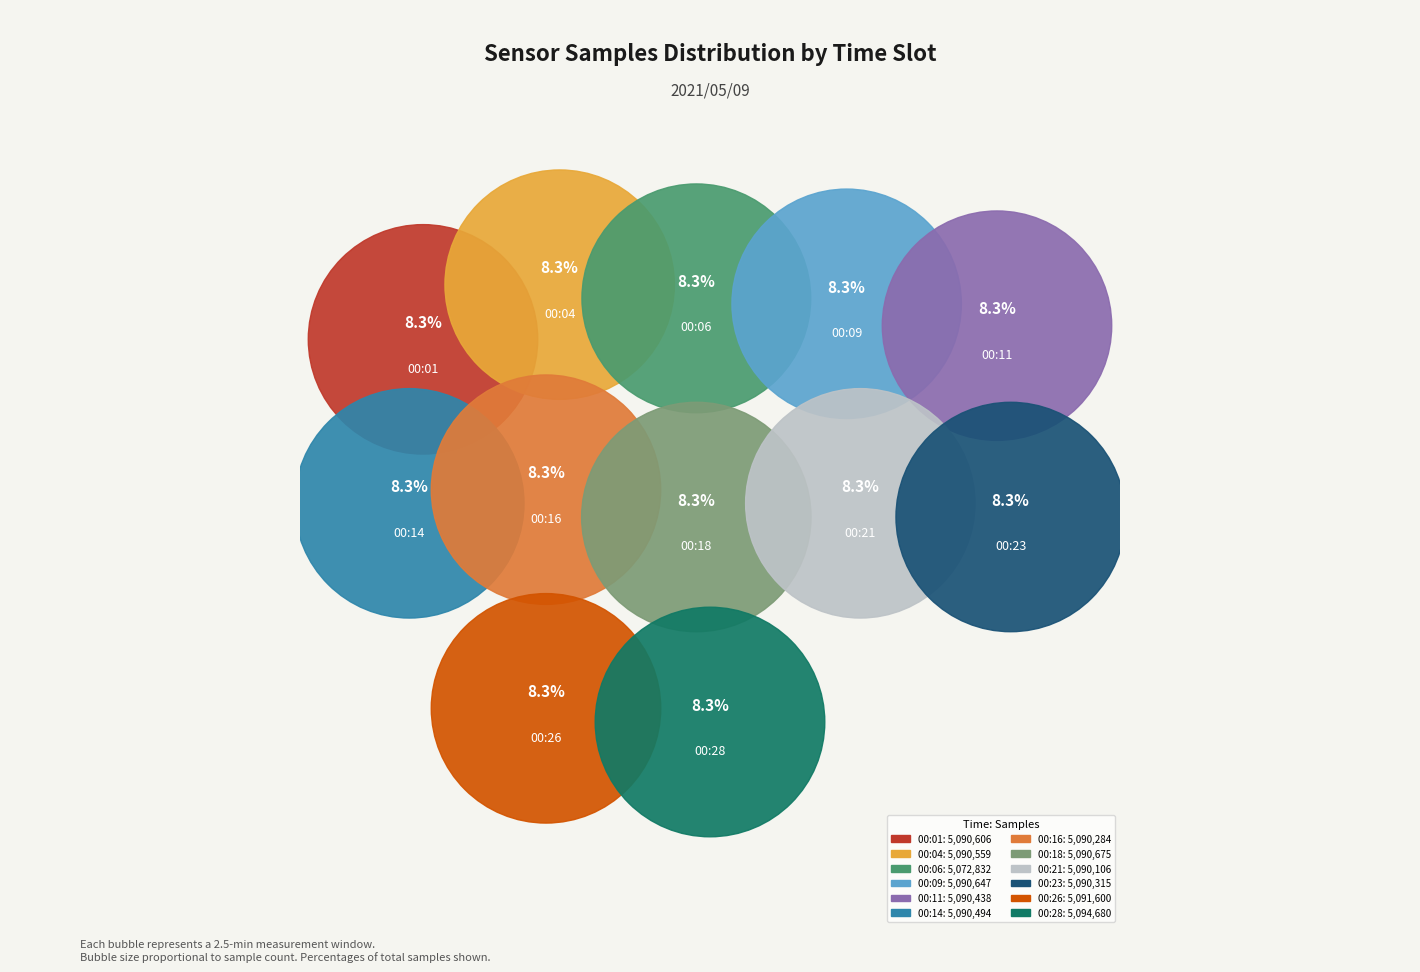

True or false: 00:01 accounts for 2% of the total.

False